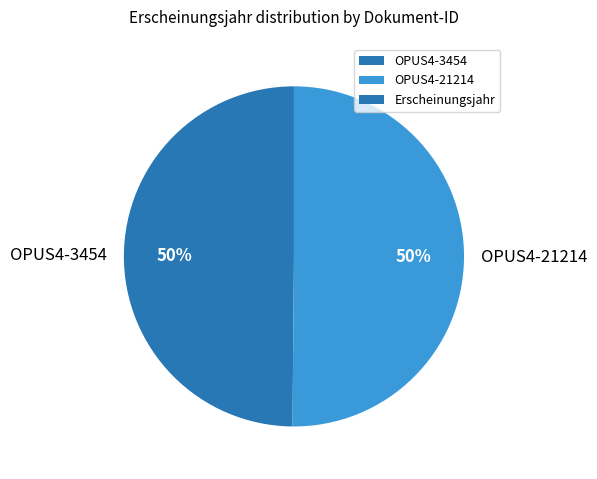

What is the ratio of the value at OPUS4-21214 to the value at OPUS4-3454?

1.0